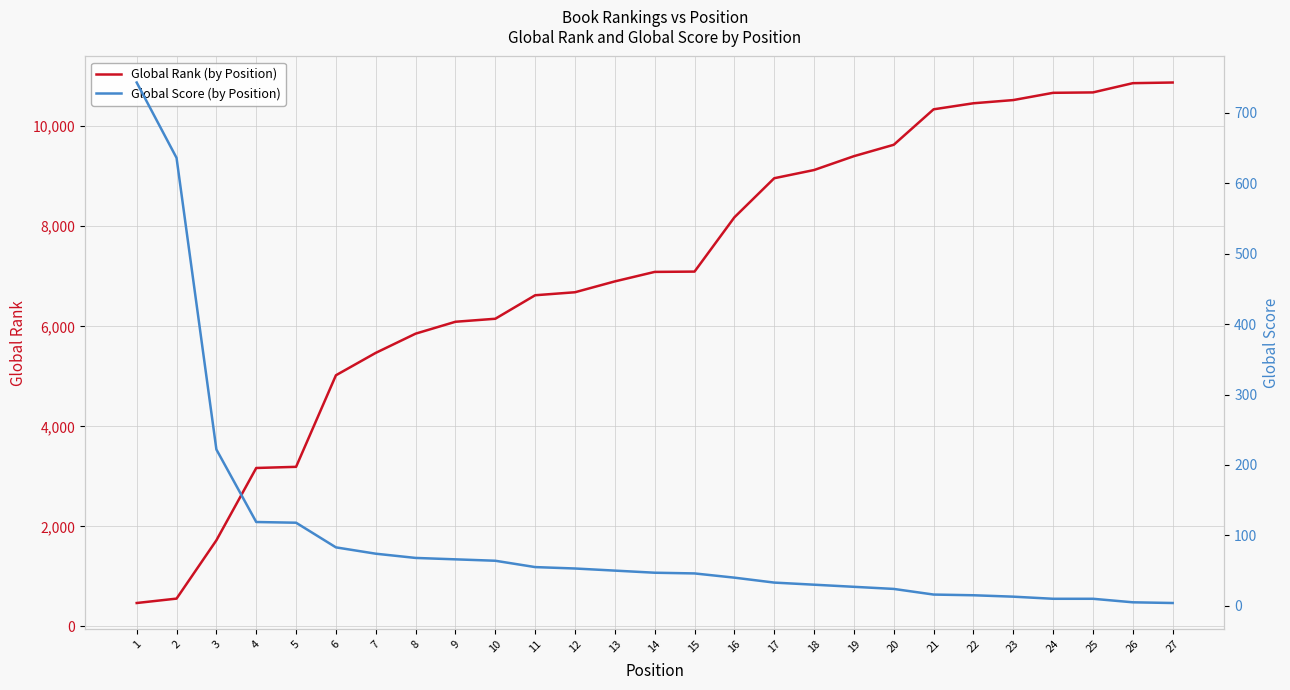

What is the total value across all series at 24?

10679